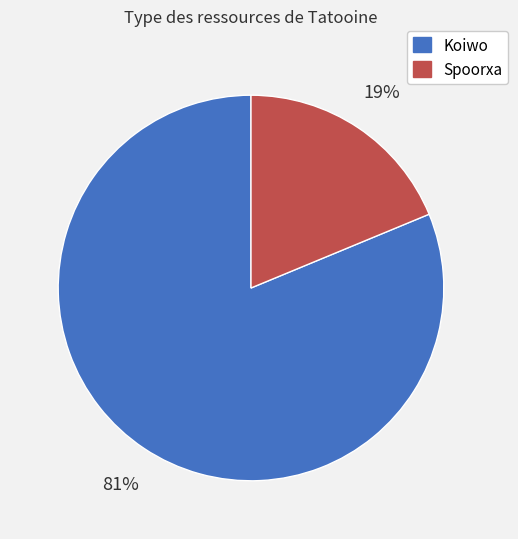

To the nearest percent, what portion does Spoorxa represent?

19%